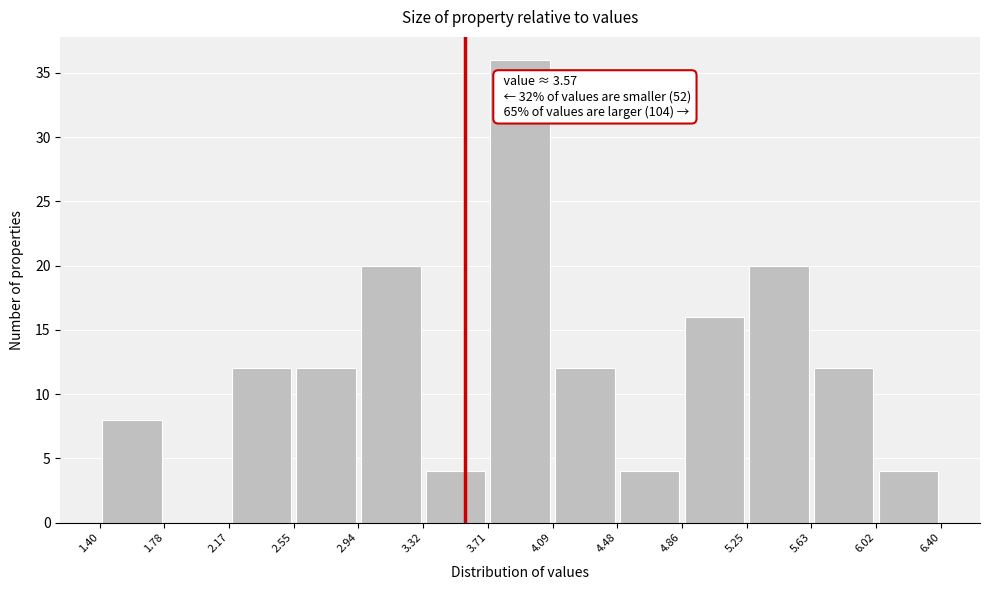

Which range on the x-axis has the tallest bar?

3.71 to 4.09